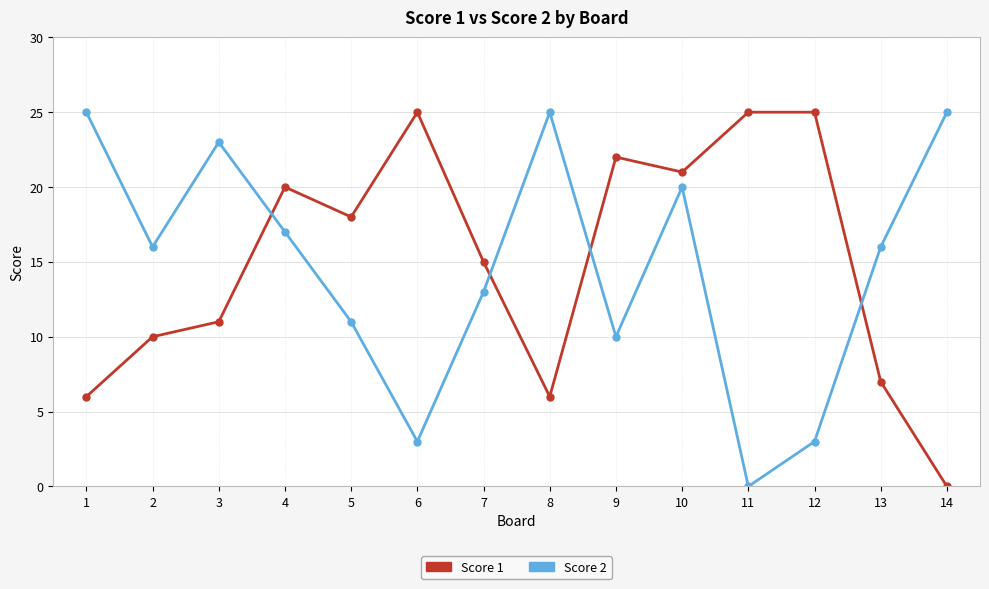

What is the difference between the maximum and minimum values in the Score 1 series?

25